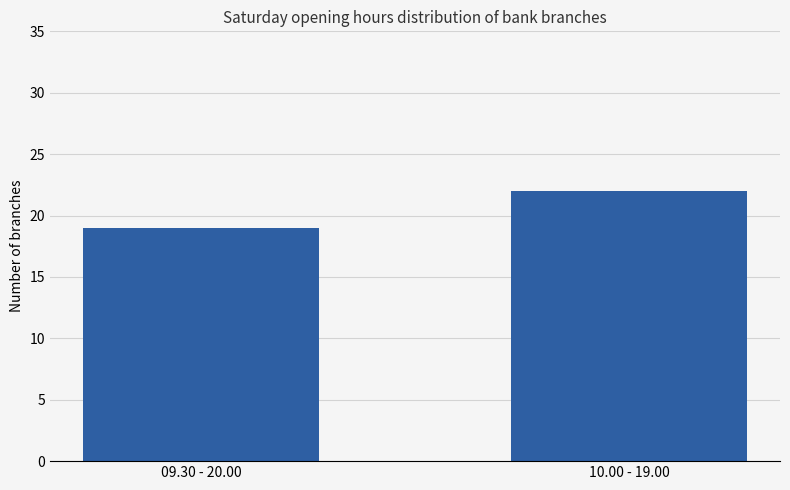

Reading left to right, extract all data points from this chart.

09.30 - 20.00=19	10.00 - 19.00=22